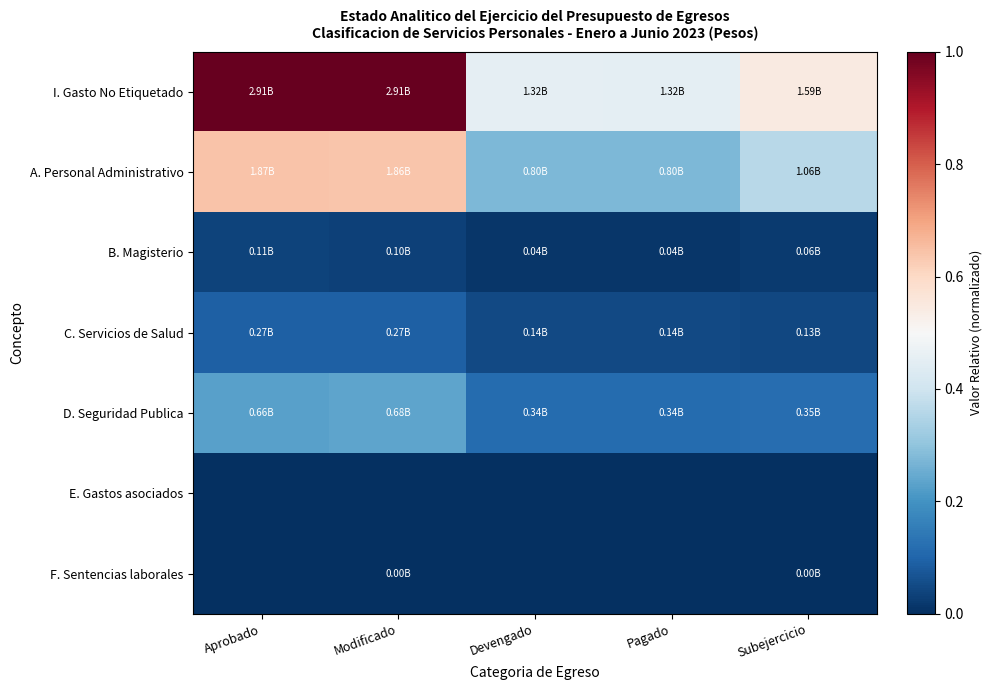

Between Pagado and Subejercicio, which is larger?

Subejercicio